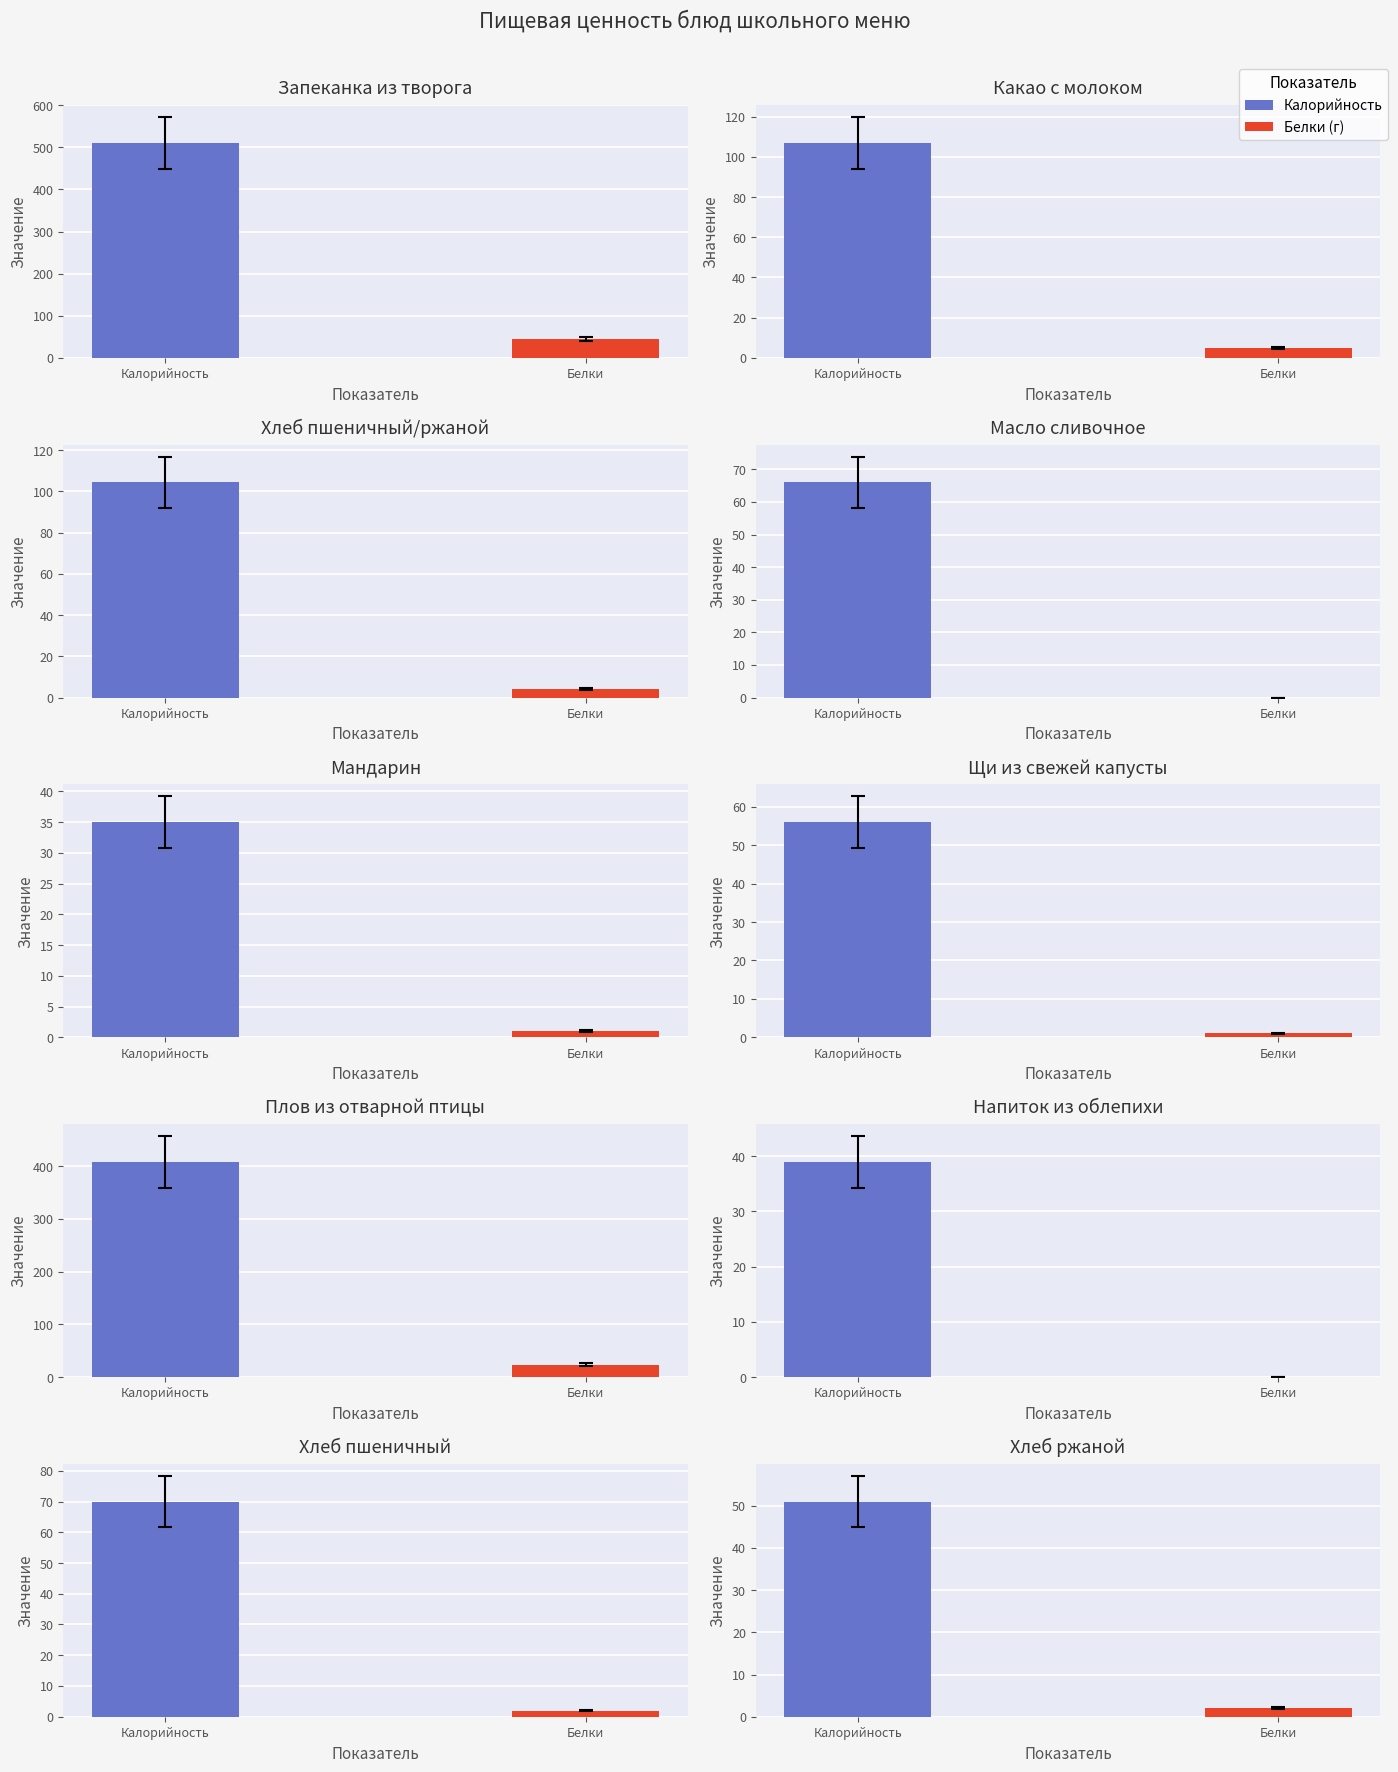

Which series has the largest range (max minus min)?

Калорийность